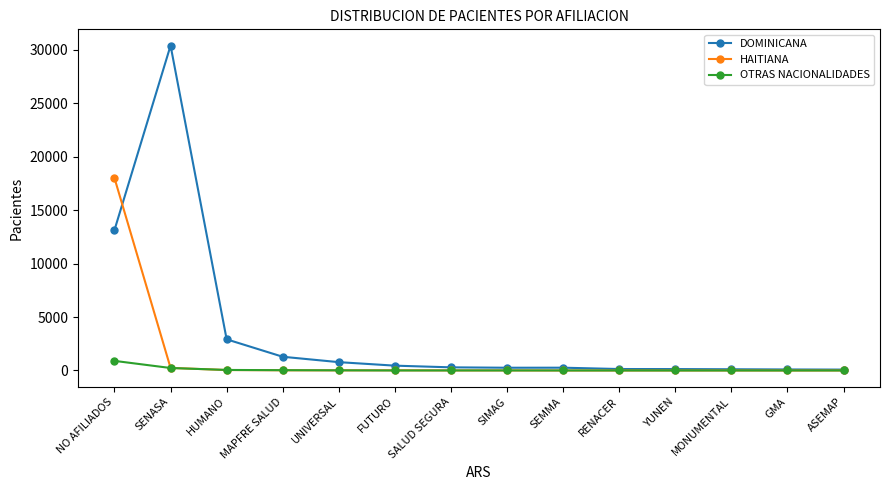

Which series has the largest total across all categories?

DOMINICANA